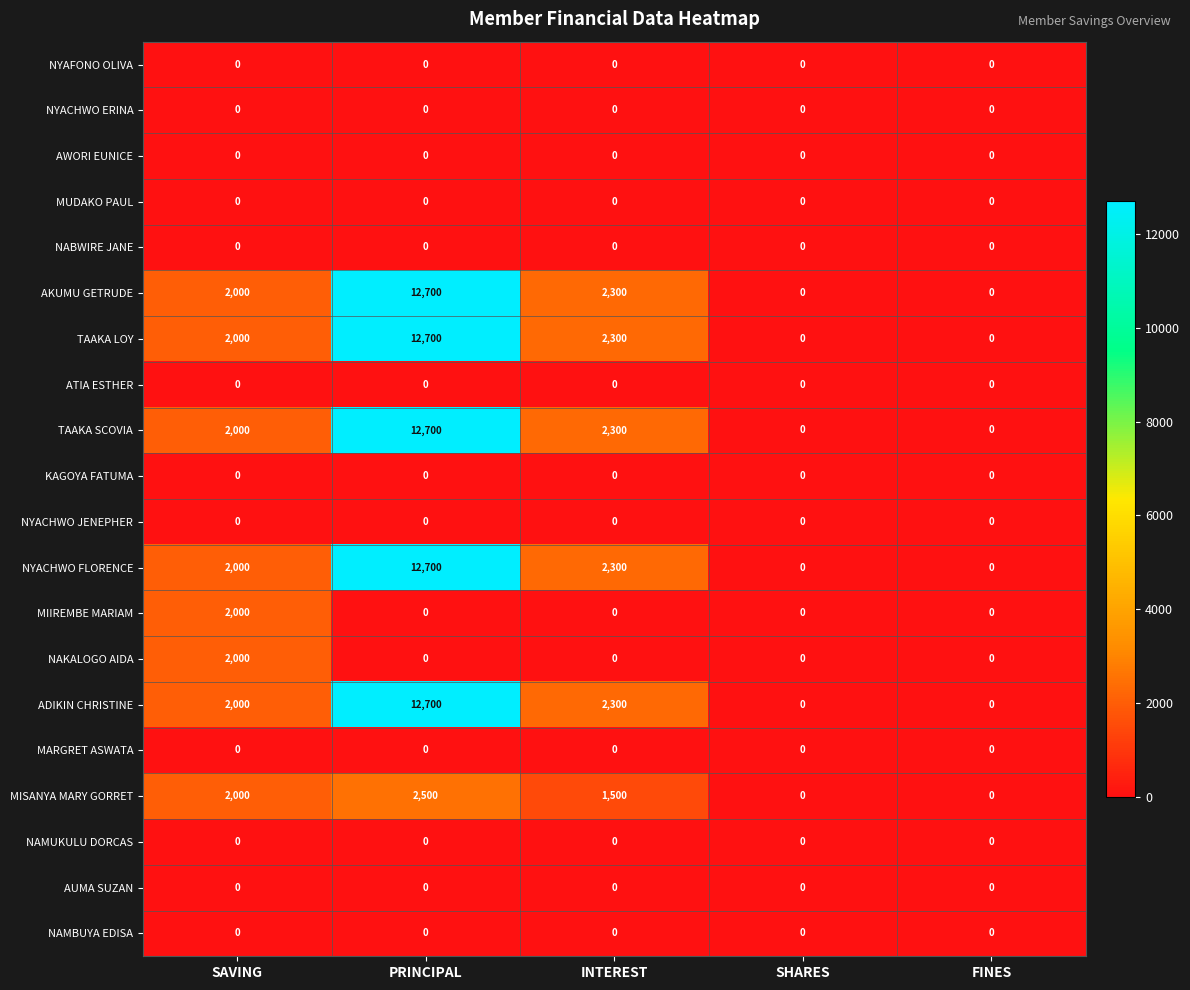

What is the difference between the maximum and minimum values in the ADIKIN CHRISTINE series?

12700